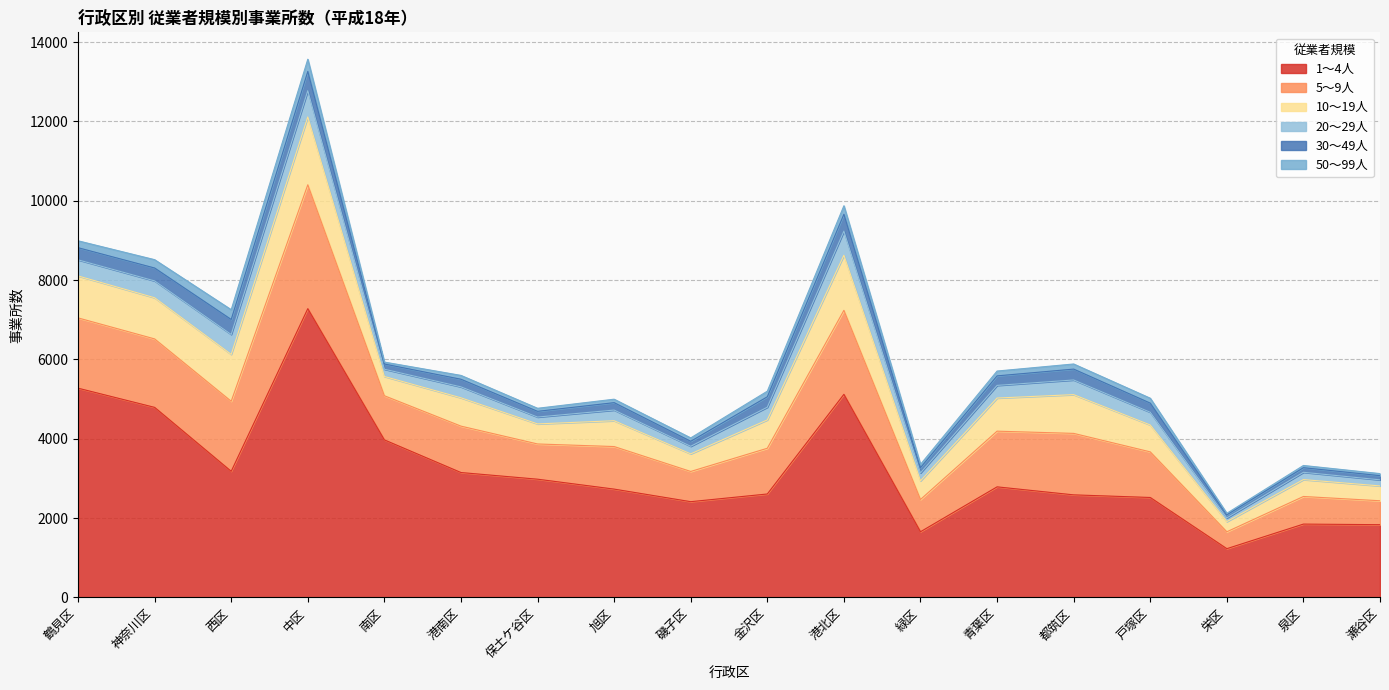

Which category has the lowest value in the 30～49人 series?

栄区